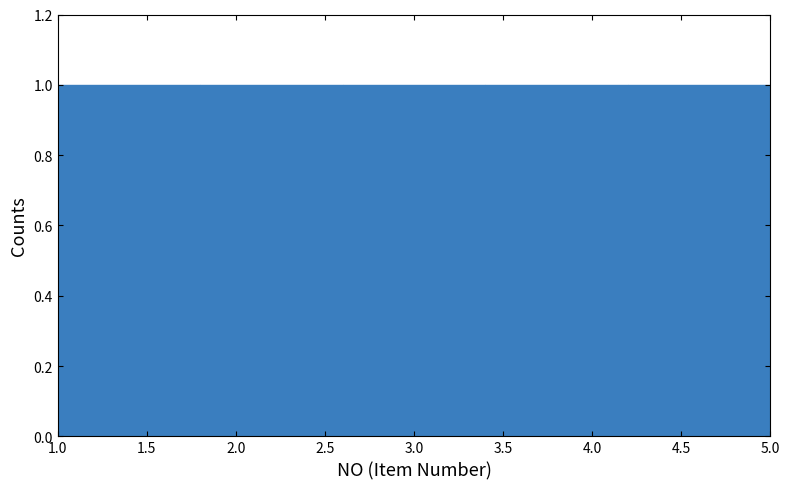

Reading left to right, transcribe this chart: for each bar, give the range it covers on the x-axis and its height. The values are not printed on the chart, so give them approximately, as read against the axis.

1.0 to 1.8: 1
1.8 to 2.6: 1
2.6 to 3.4: 1
3.4 to 4.2: 1
4.2 to 5.0: 1